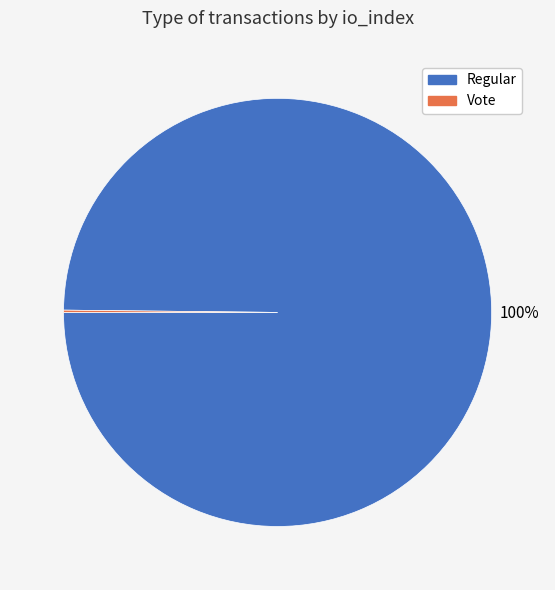

To the nearest percent, what percentage of the pie is Regular?

100%